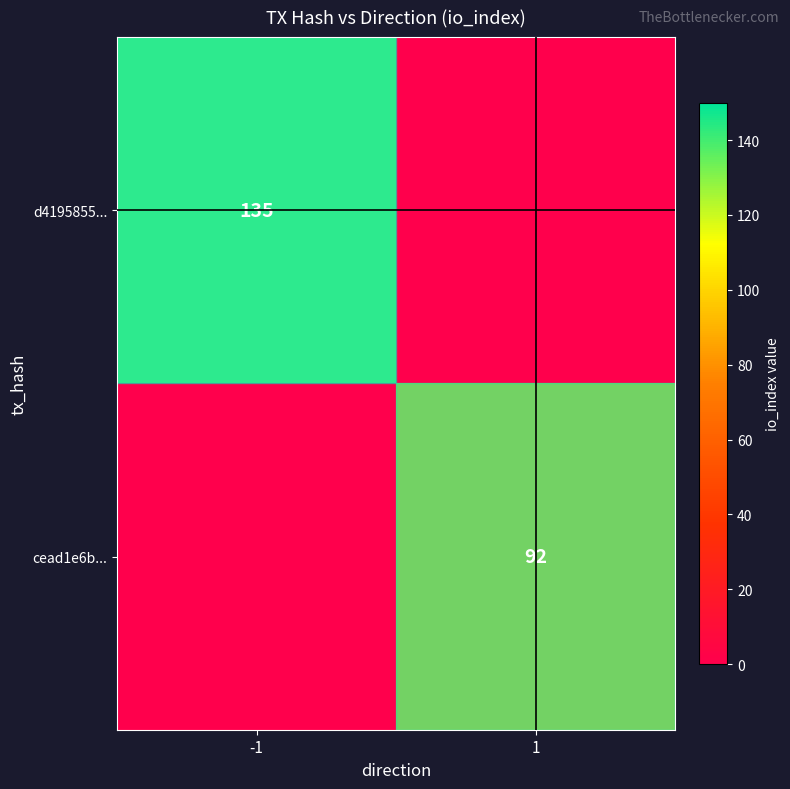

How many data points does each series have?

2